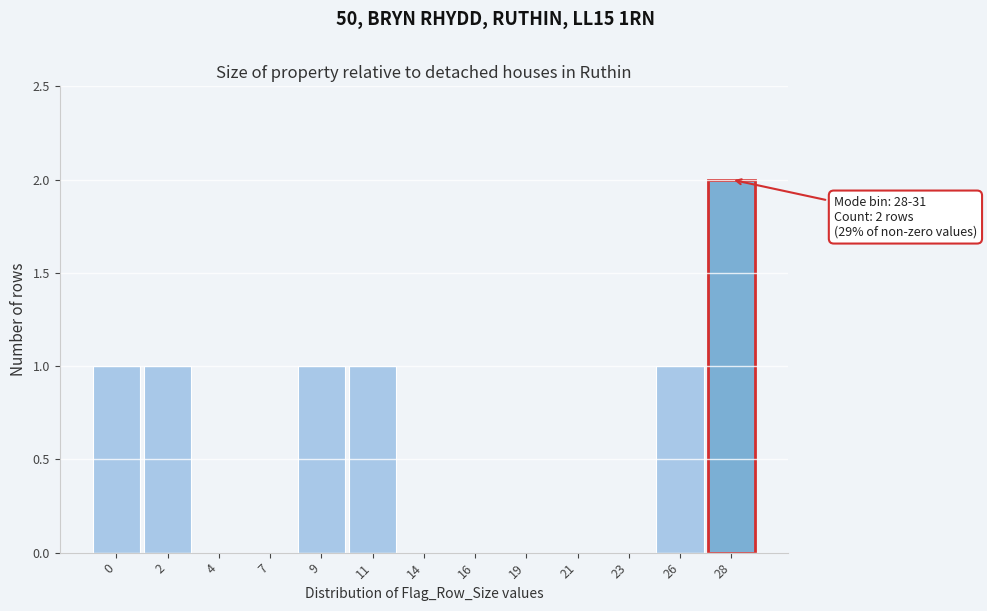

Reading left to right, what are all the values shown in this chart?

0=1	2=1	4=0	7=0	9=1	11=1	14=0	16=0	19=0	21=0	23=0	26=1	28=2